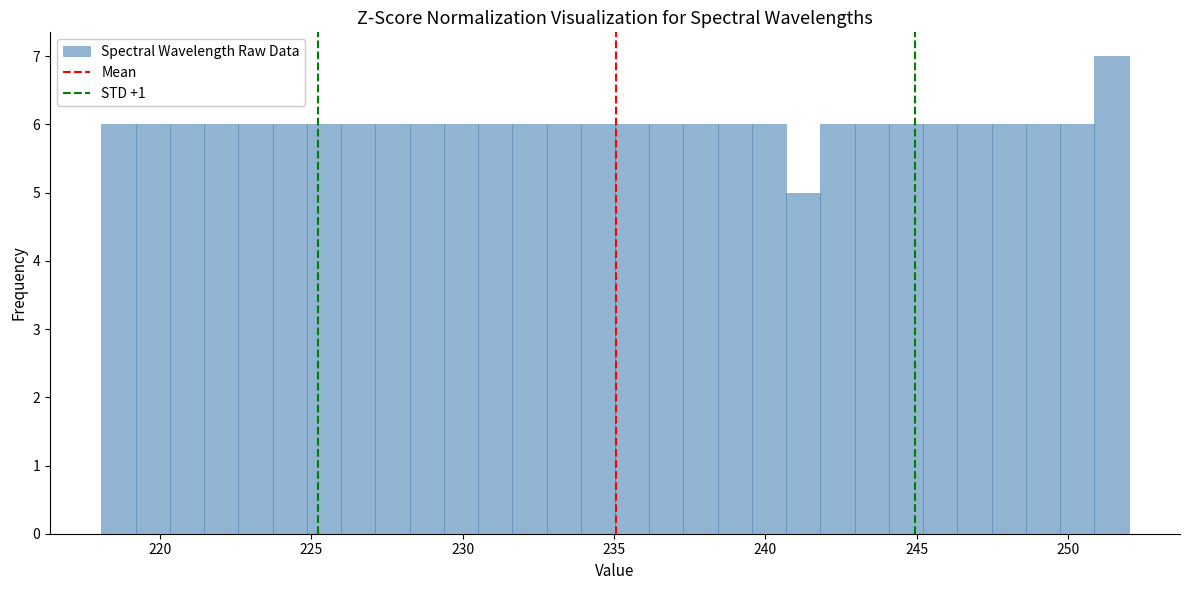

Around what value on the x-axis is the tallest bar? Give the approximate position of its centre, as read against the axis.

251.5